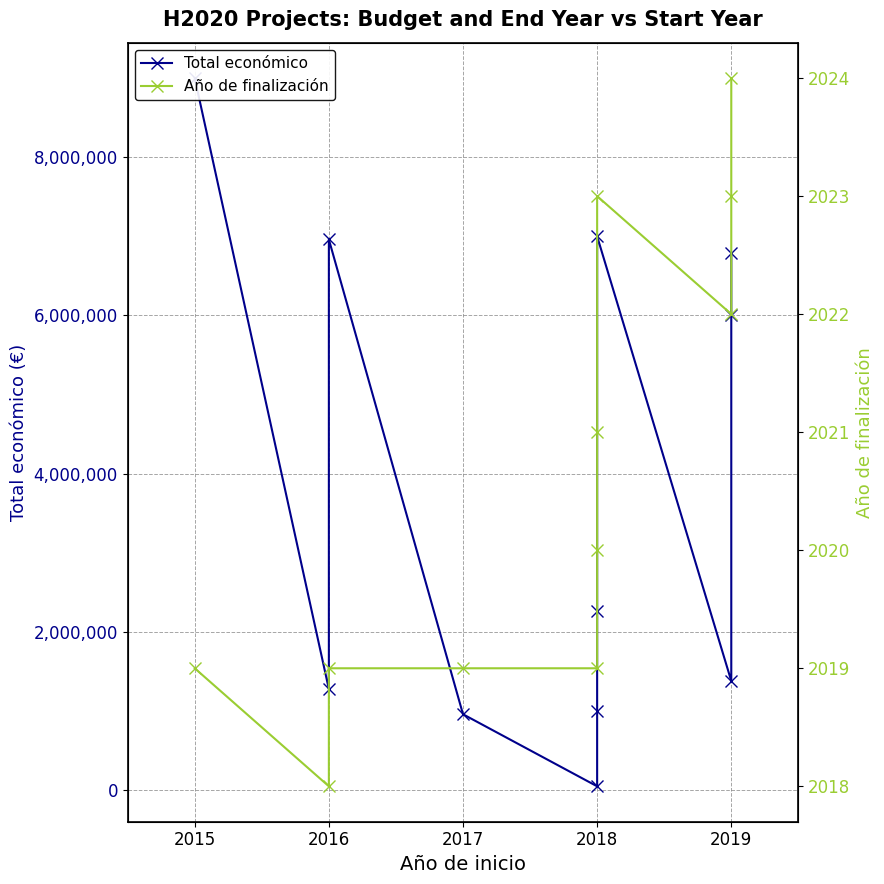

The Total económico series shows 5999753 at 2019. True or false?

True